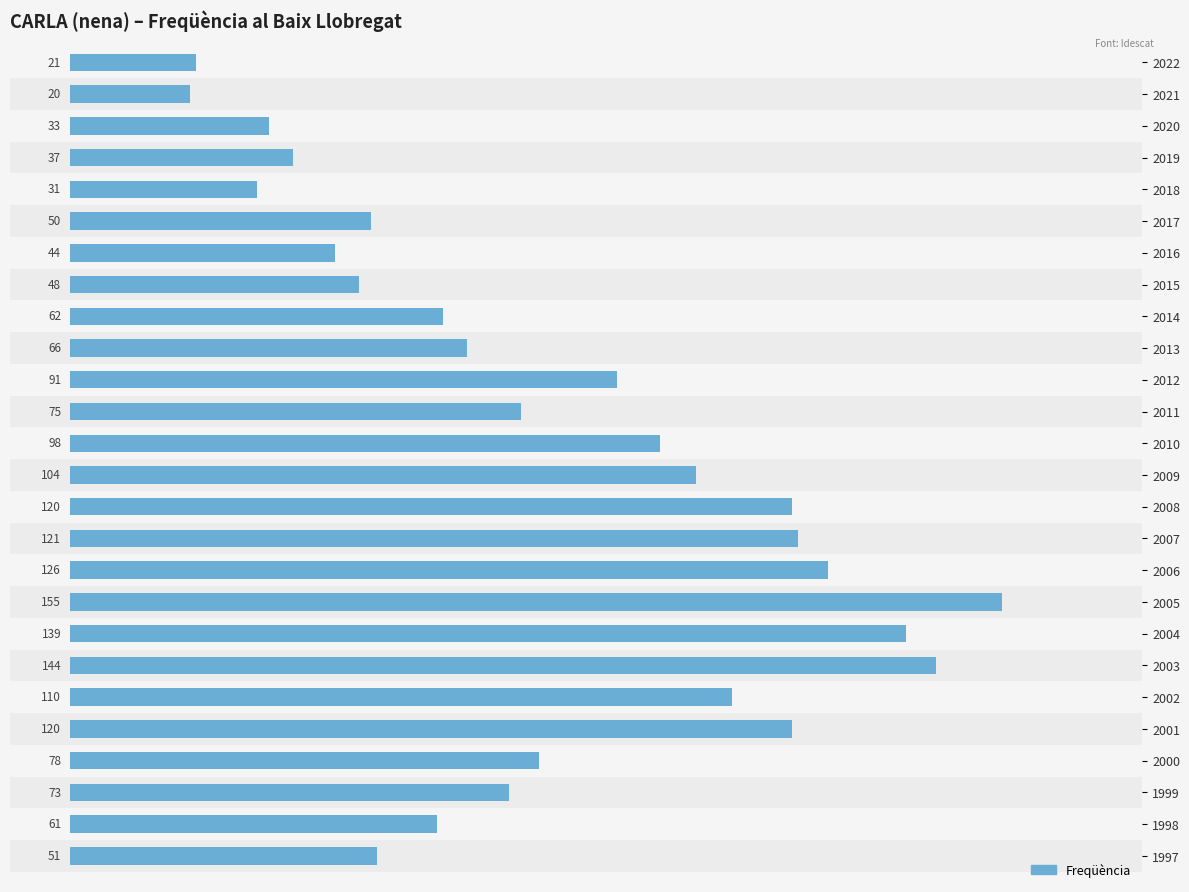

What is the ratio of the value at 1999 to the value at 2000?

0.9